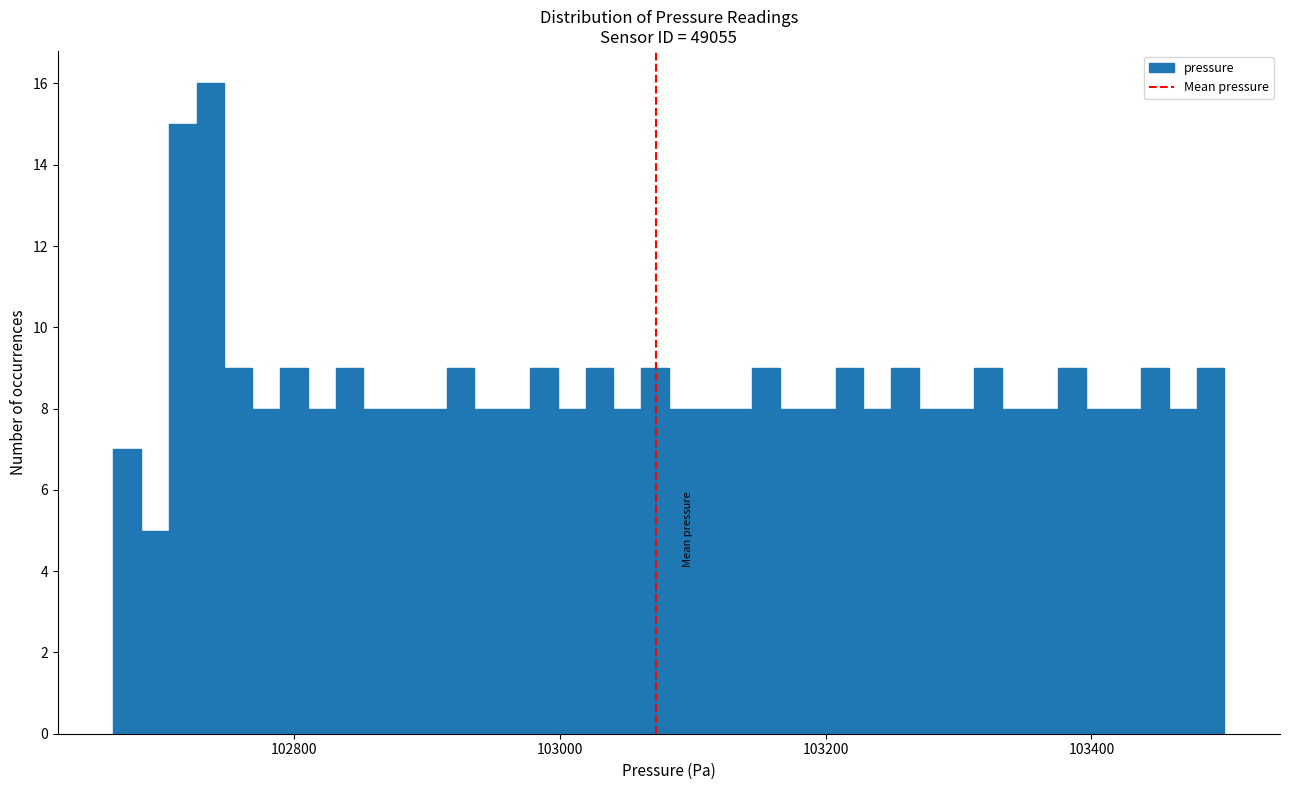

Around what value on the x-axis is the tallest bar? Give the approximate position of its centre, as read against the axis.

102740